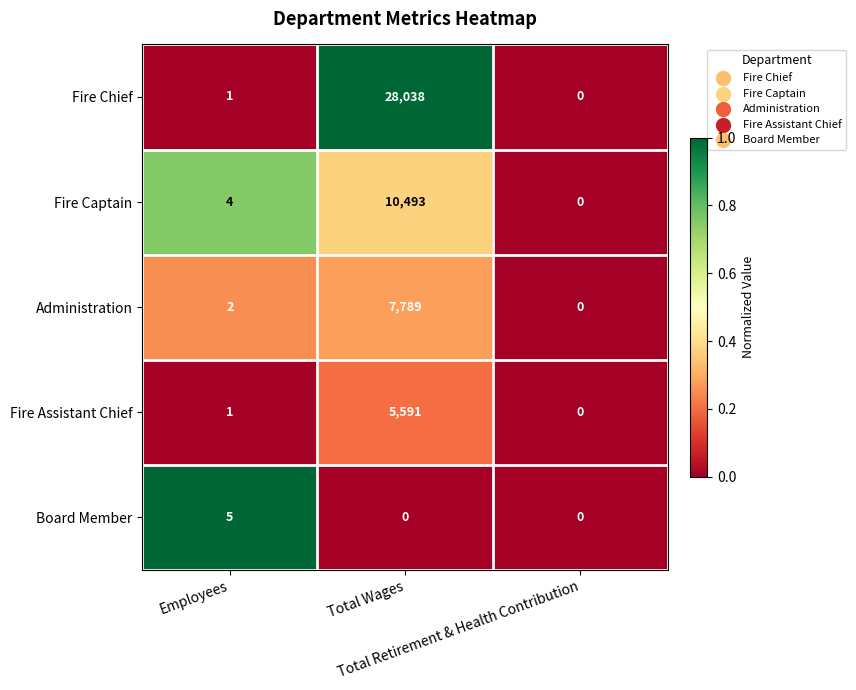

How many Board Member values are between 0 and 5?

3